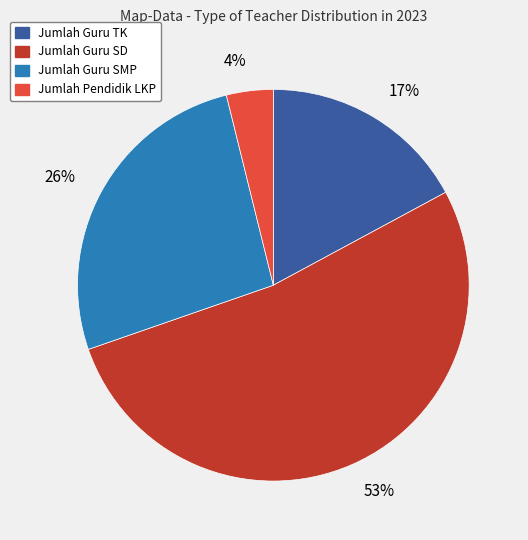

To the nearest percent, what percentage of the pie is Jumlah Guru SMP?

26%